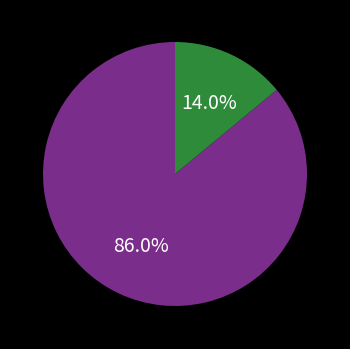

Does any single category account for the majority?

Yes